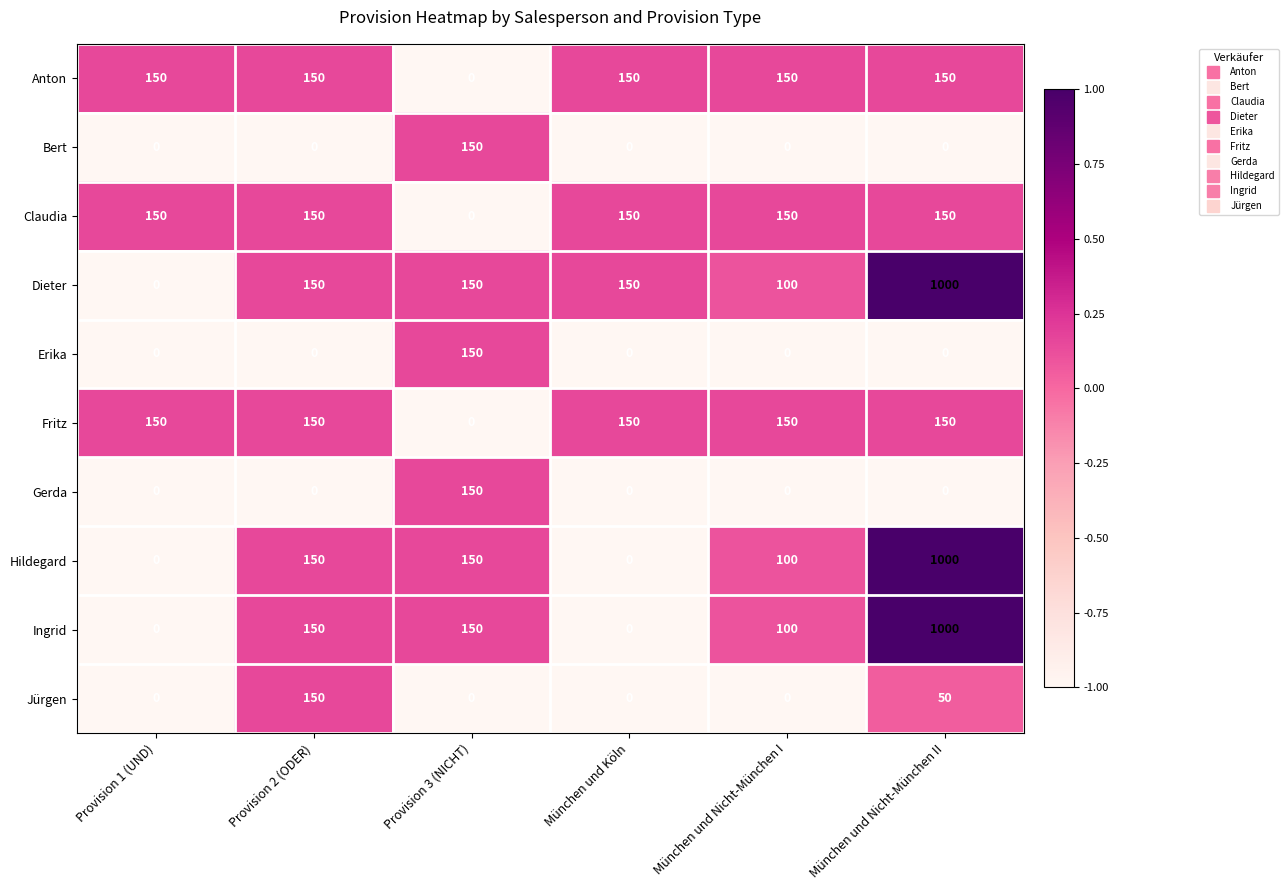

Is it true that Anton equals 94 at München und Nicht-München I?

False